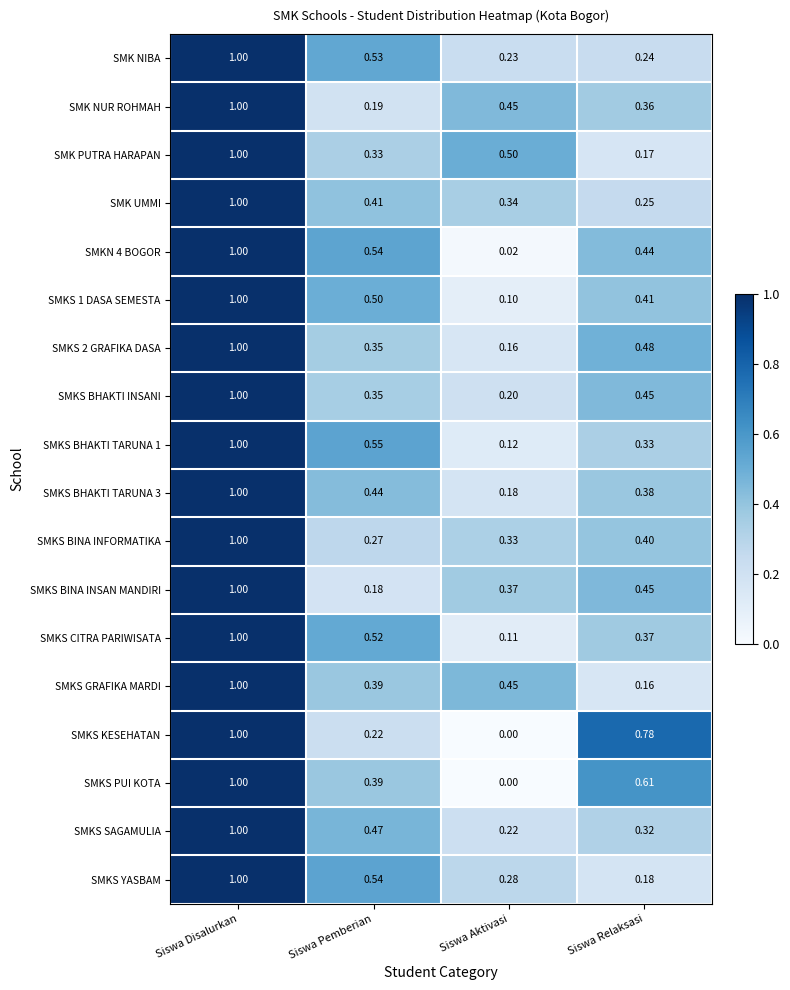

What is the spread (max minus min) of values at Siswa Aktivasi?

0.5